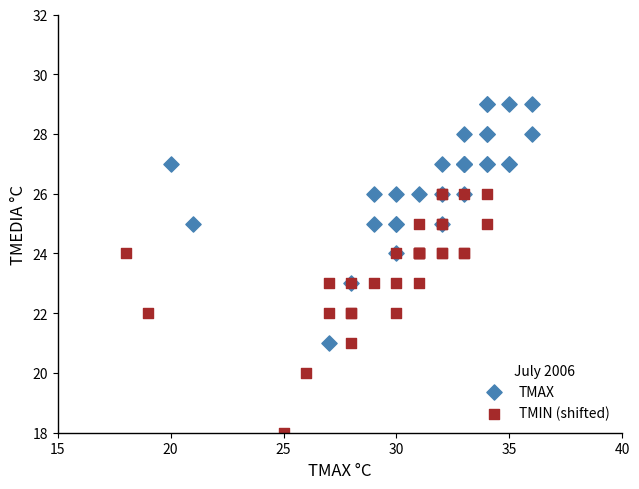

Which series reaches the minimum Y coordinate?

TMIN (shifted)